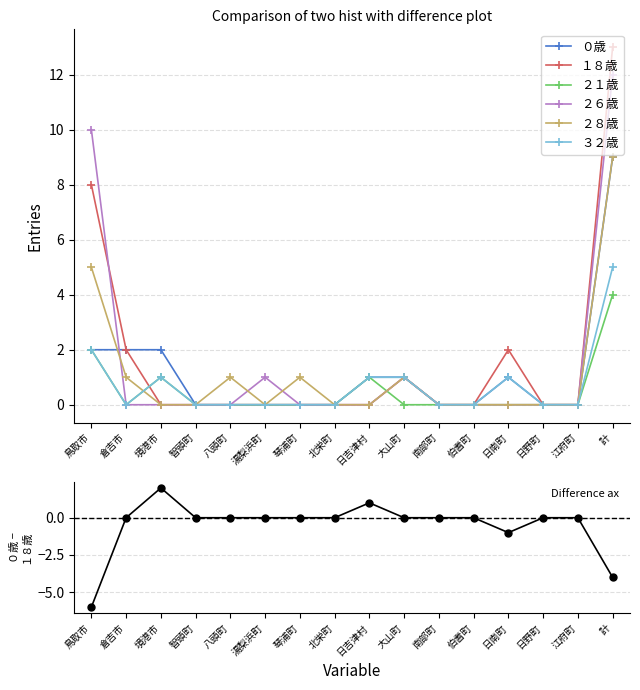

Which series changed the most between 八頭町 and 江府町?

２８歳